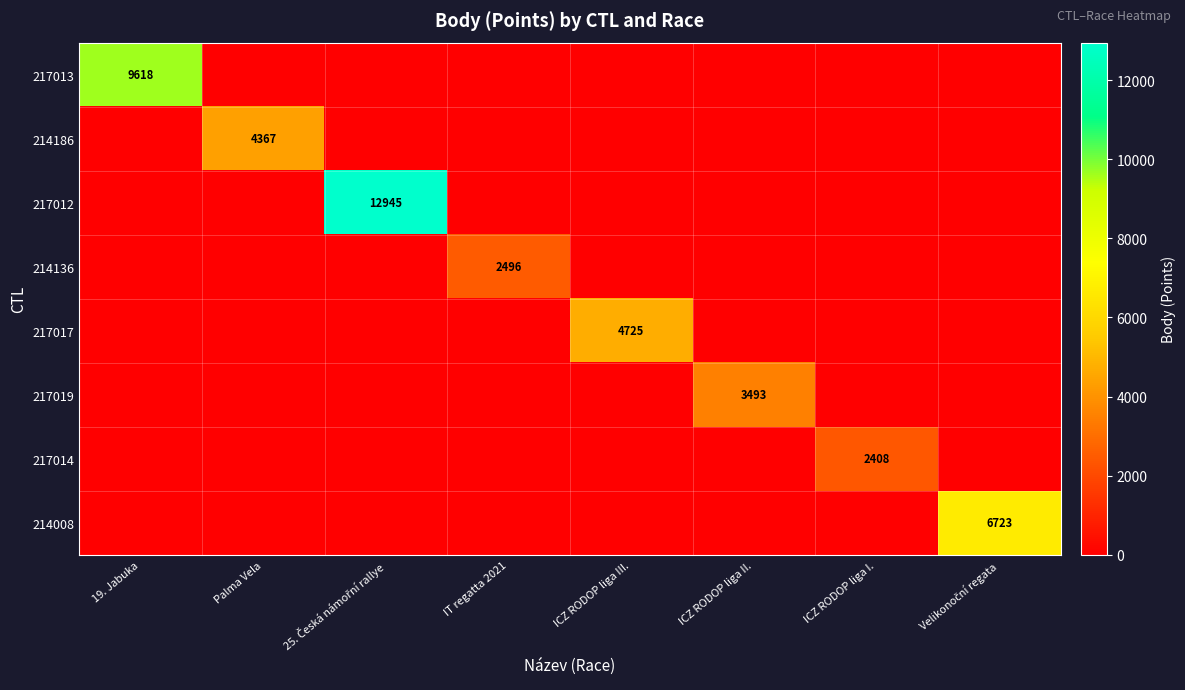

List the series in order of their peak value, highest first.

217012, 217013, 214008, 217017, 214186, 217019, 214136, 217014